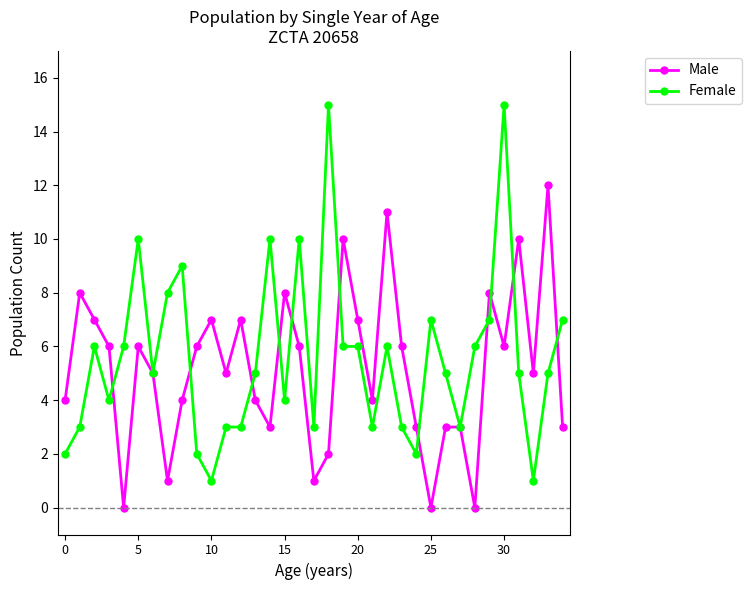

What is the maximum value shown in the chart?

15